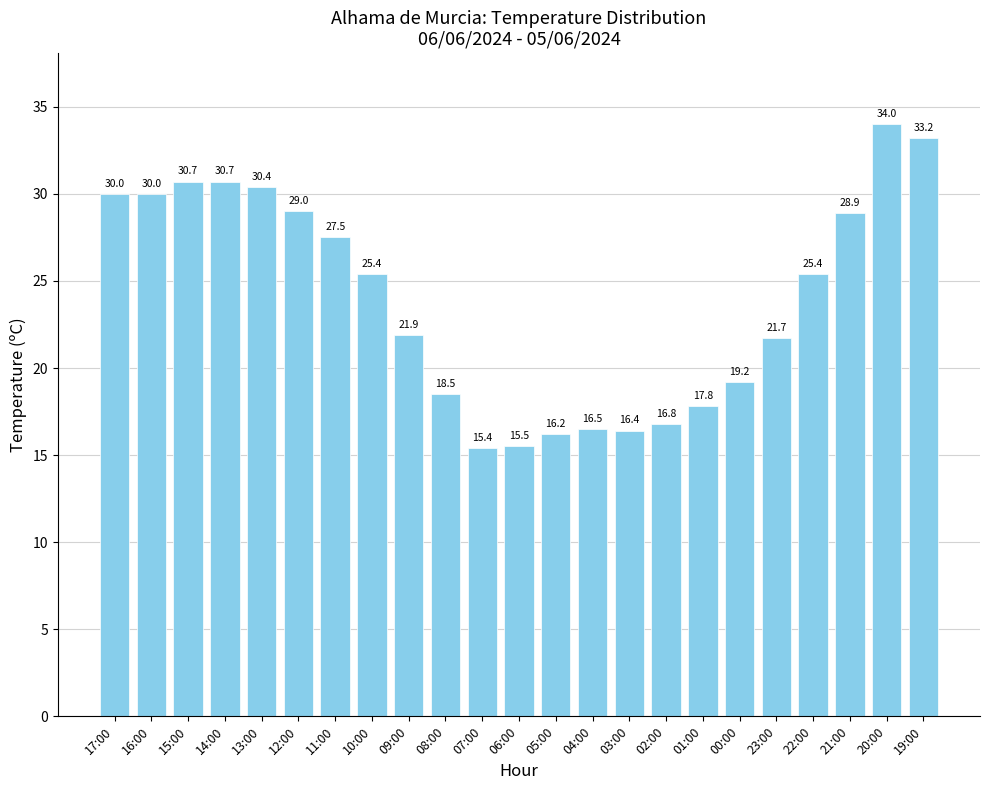

What is the label of the 21st bar from the left?

21:00